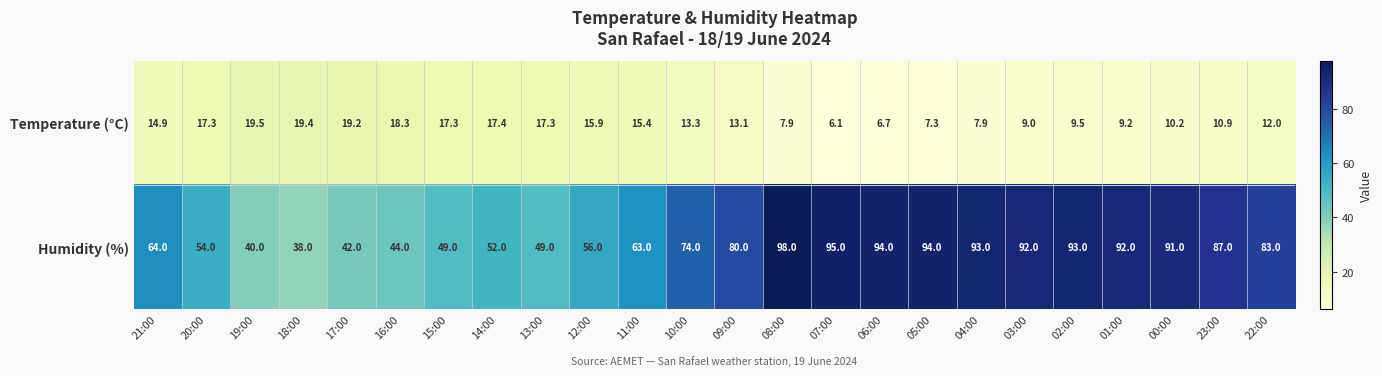

True or false: Temperature (°C) has a value of 14.9 at 21:00.

True